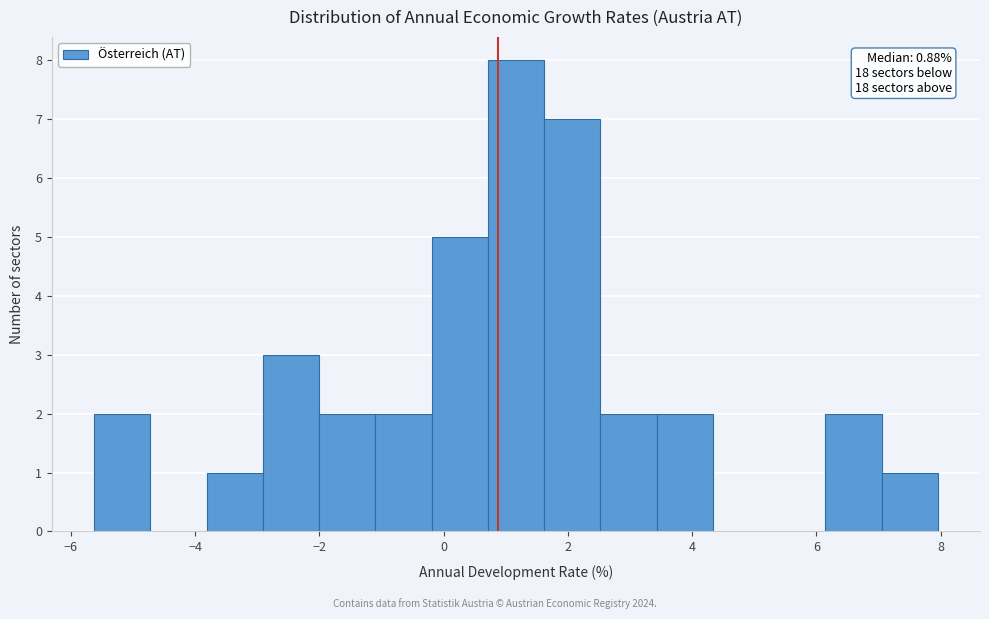

Which range on the x-axis has the tallest bar?

0.8 to 1.6